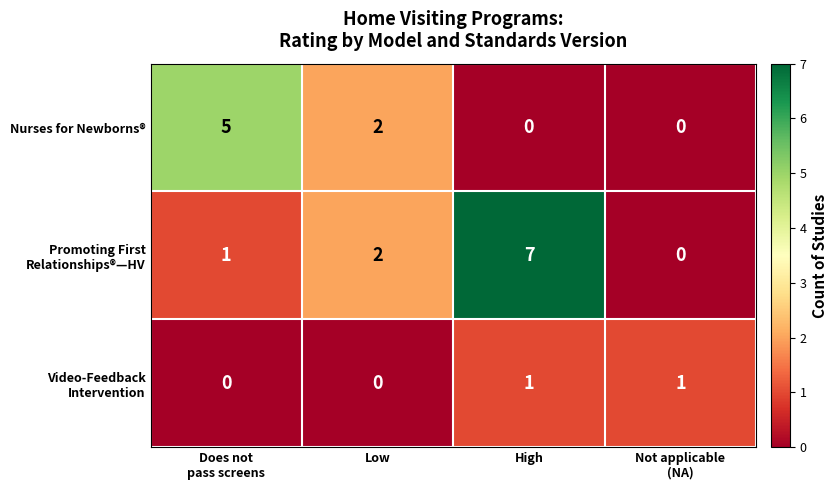

What is the difference between the maximum and minimum values in the Nurses for Newborns® series?

5